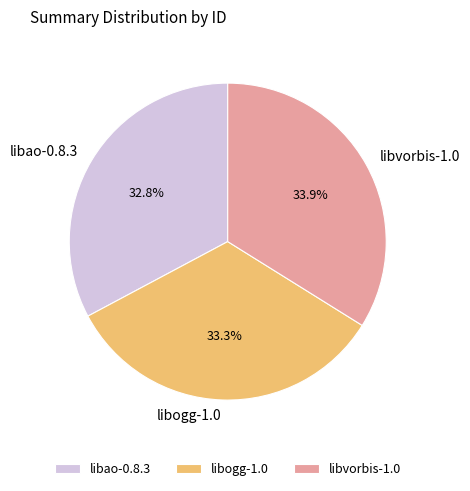

To the nearest percent, what is the difference between the libvorbis-1.0 and libogg-1.0 slice percentages?

1%